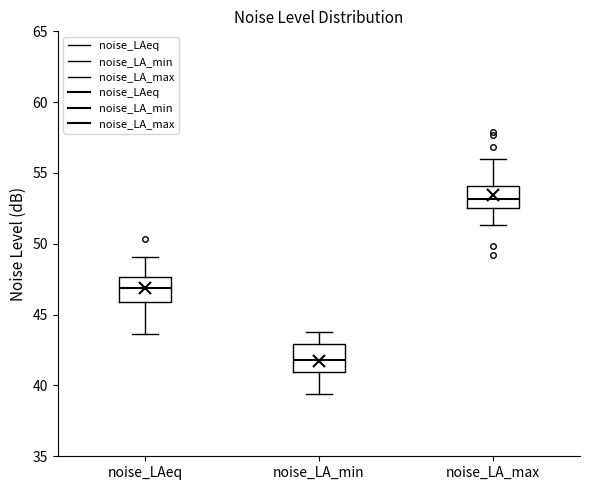

Where does the lower whisker of the box for noise_LA_max end on the y-axis? The values are not printed on the chart, so give them approximately, as read against the axis.

51.5